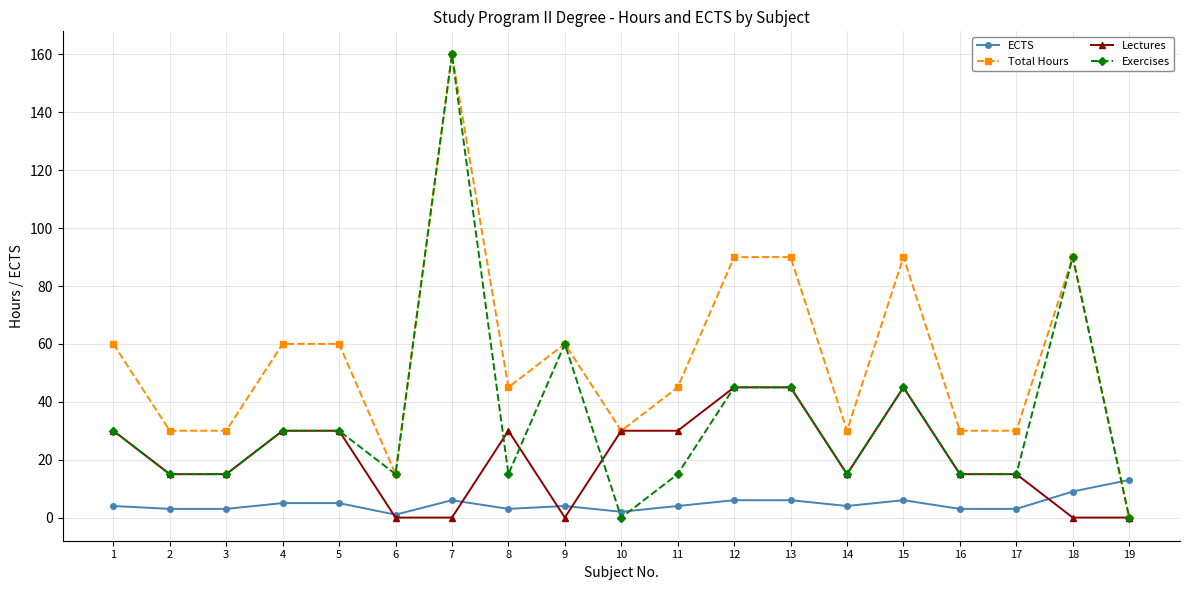

Rank the series by their average value, from lowest to highest.

ECTS, Lectures, Exercises, Total Hours